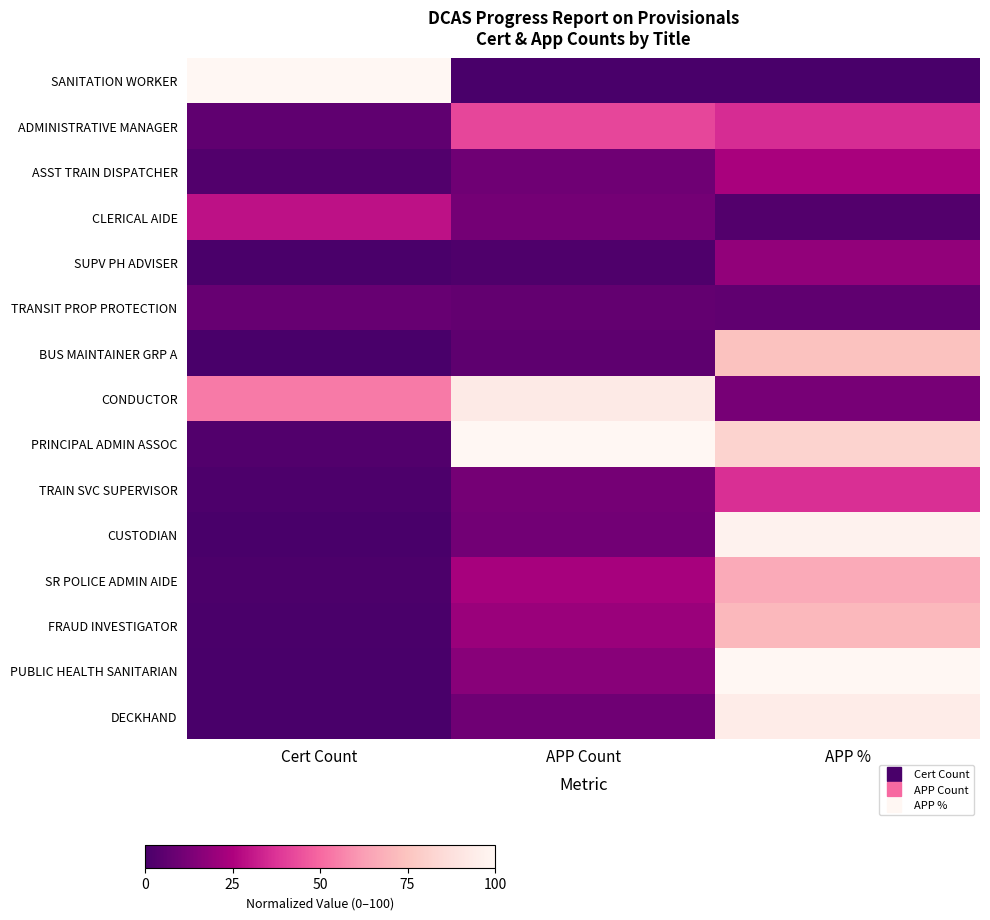

How many distinct data groups are displayed?

15